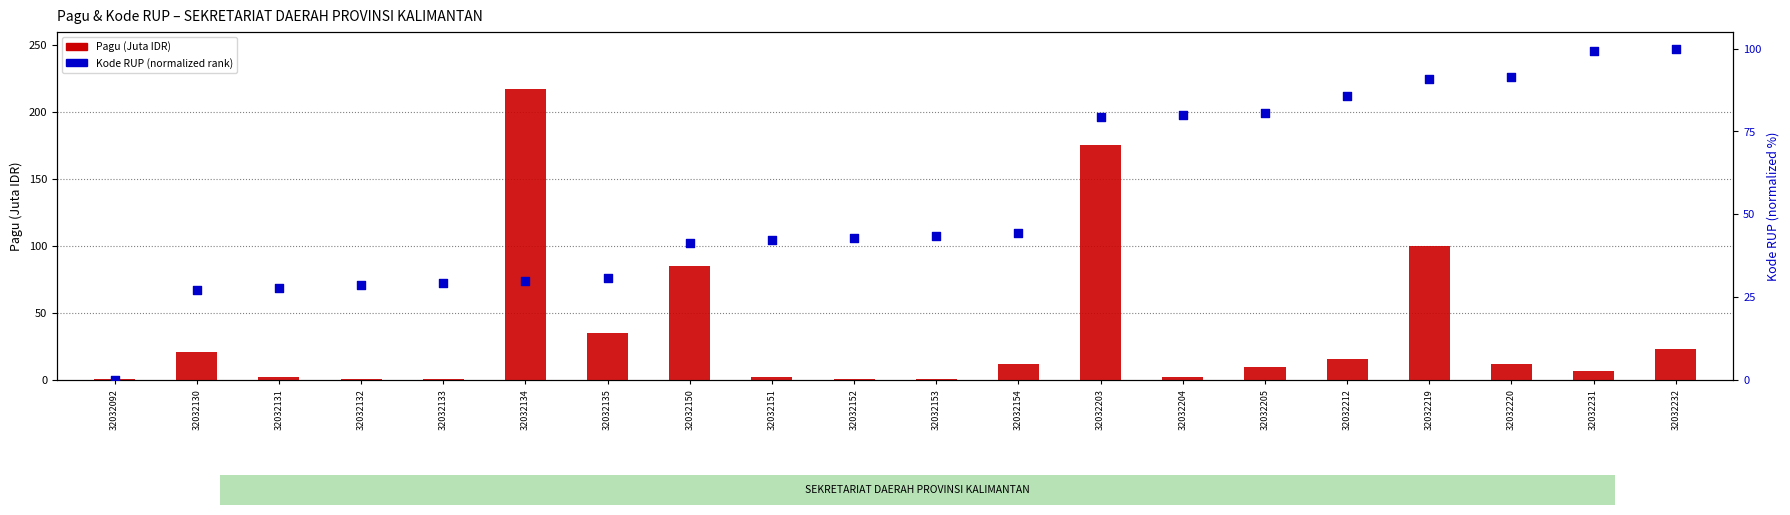

Which series contains the highest Y value?

Pagu (Juta IDR)